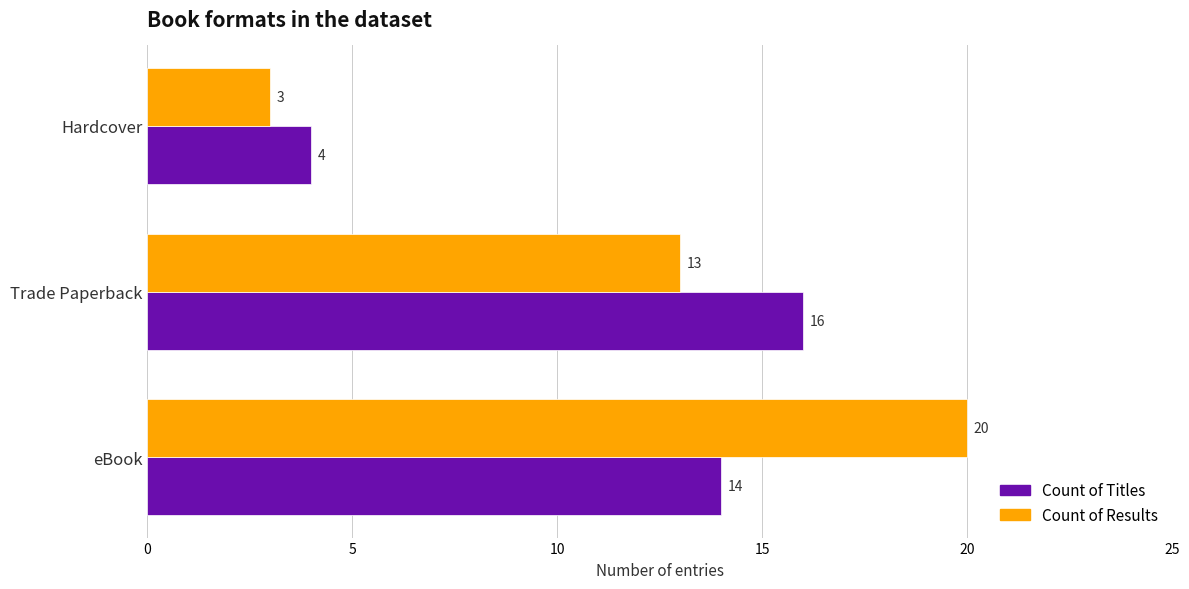

Which series has the largest range (max minus min)?

Count of Results